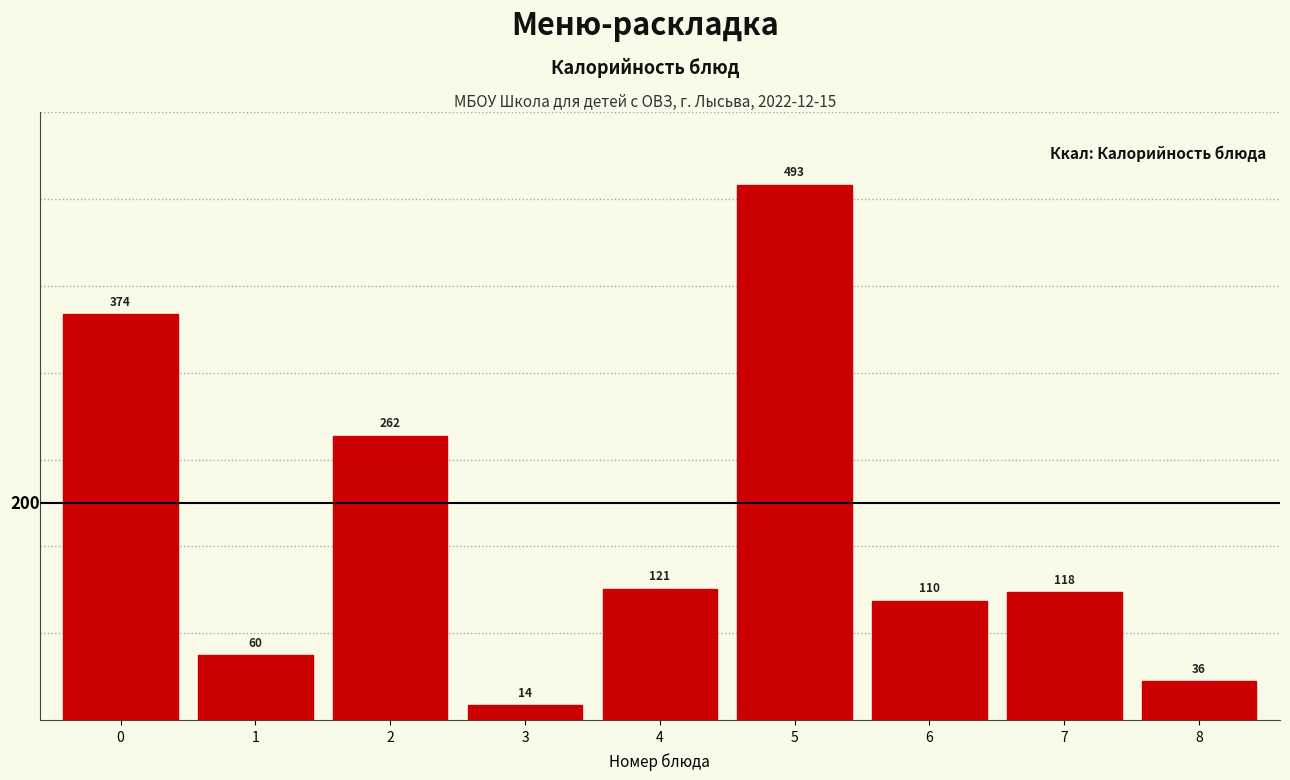

Reading left to right, extract all data points from this chart.

0=374	1=60	2=262	3=14	4=121	5=493	6=110	7=118	8=36